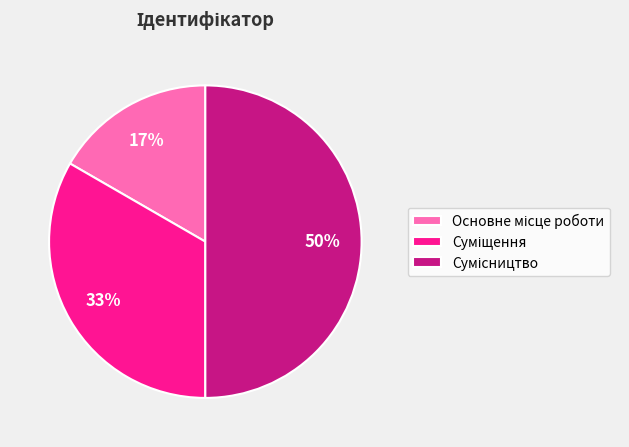

To the nearest percent, what is the difference between the largest and smallest slice percentages?

33%